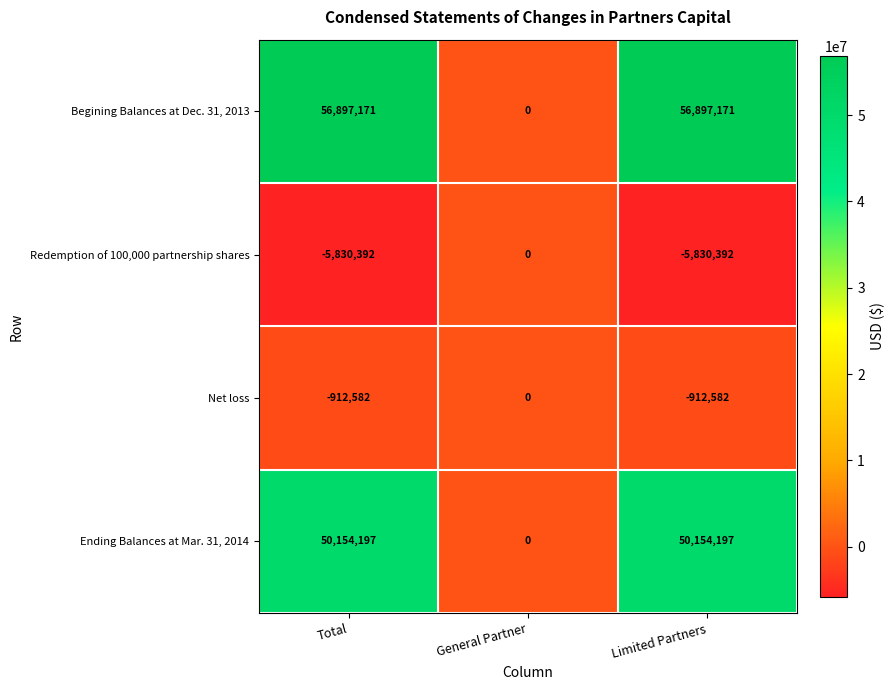

What is the smallest value displayed?

-5830392